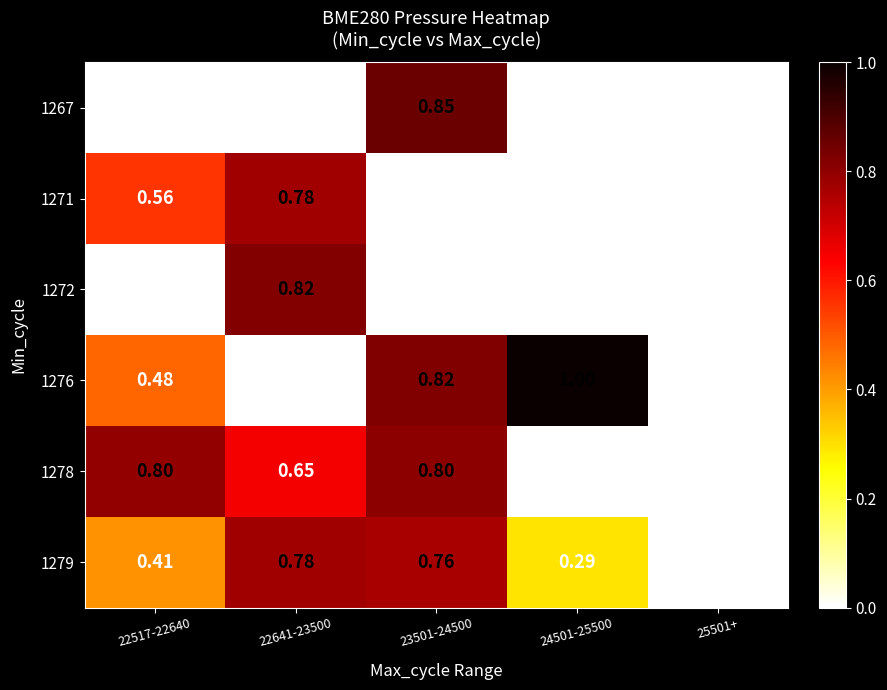

Is the value of 1279 at 22517-22640 greater than the value of 1272 at 24501-25500?

Yes